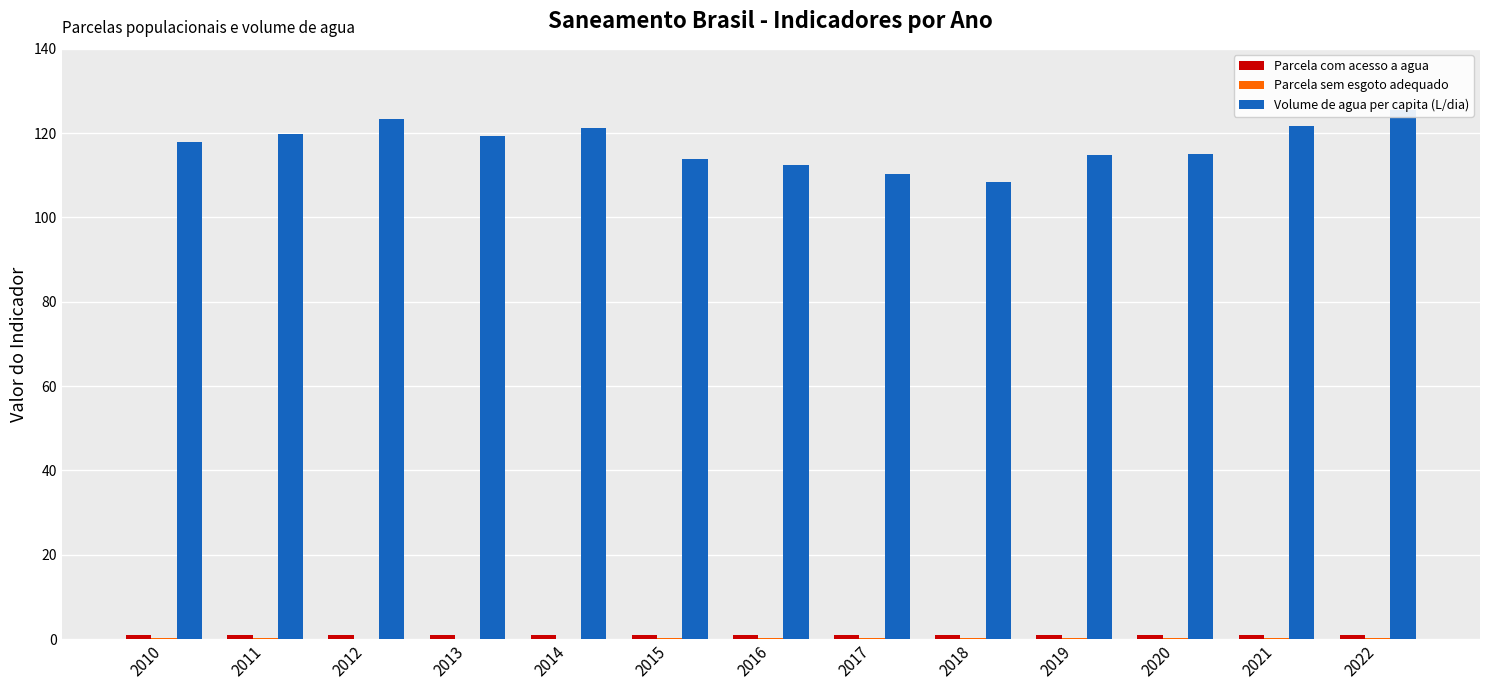

What value does the Volume de agua per capita (L/dia) series have at 2014?

121.2